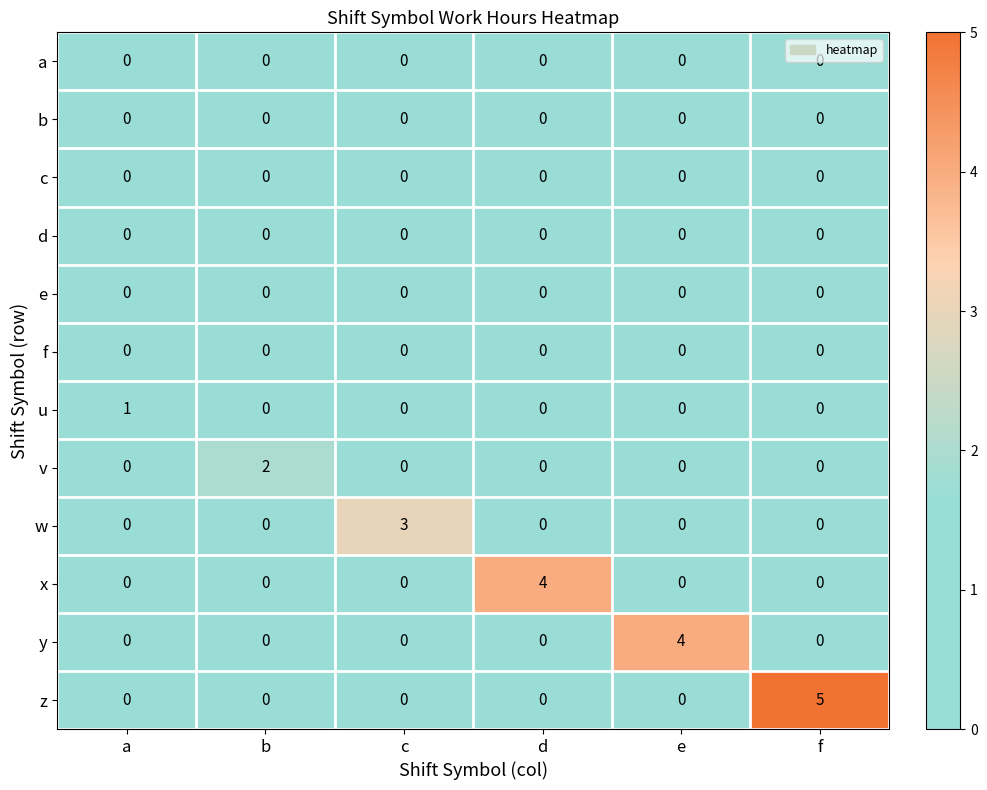

Which series changed the most between a and f?

z